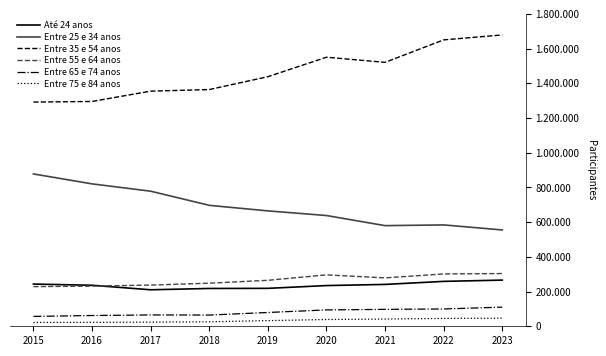

What is the difference between the maximum and minimum values in the Entre 55 e 64 anos series?

75288